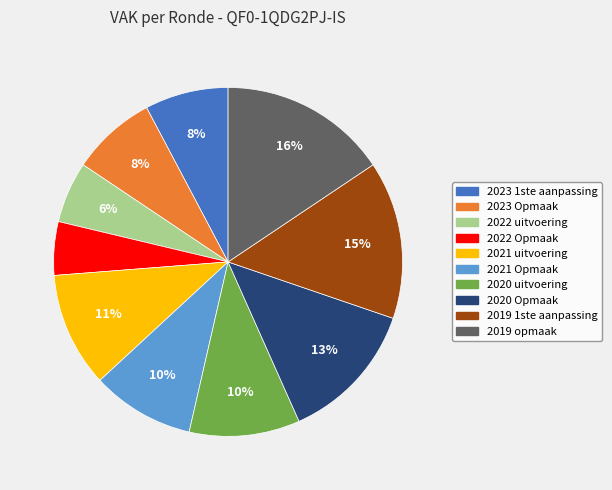

Does 2021 uitvoering account for over 50% of the chart?

No